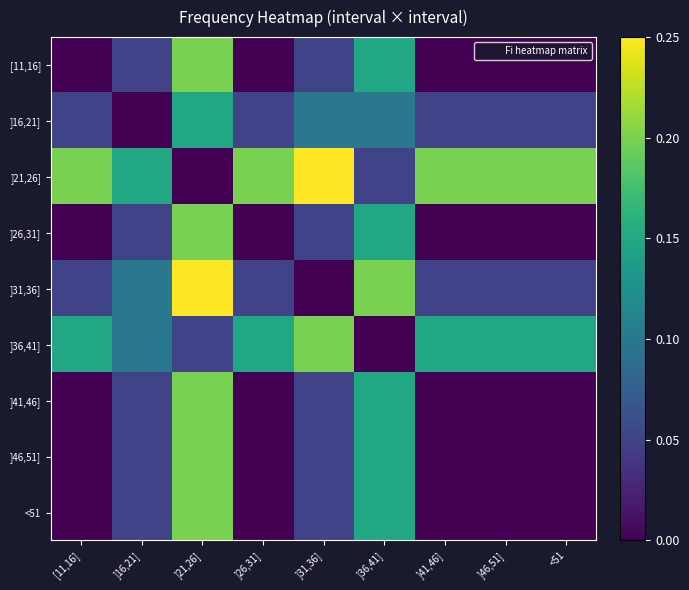

At which category does the chart reach its minimum across all series?

[11,16]